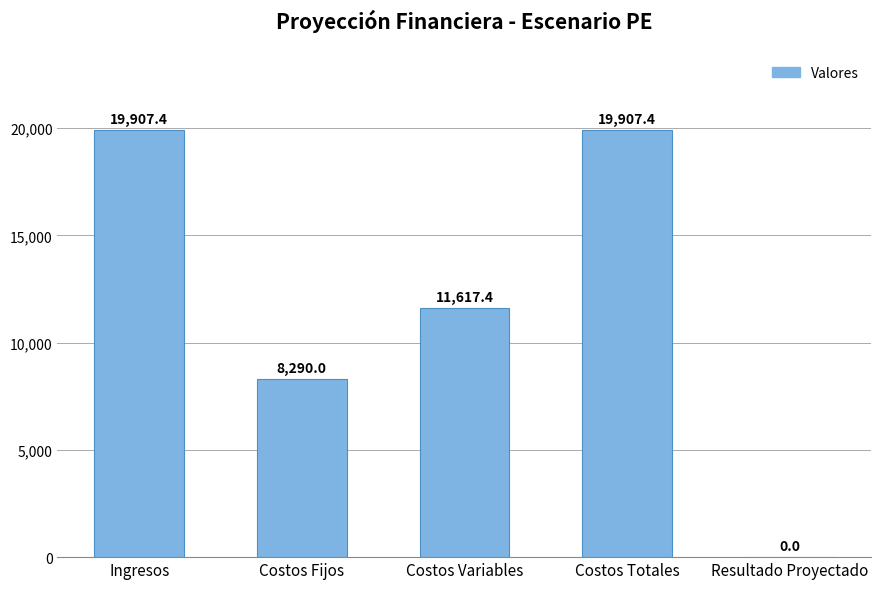

How many data points are above 11617?

3